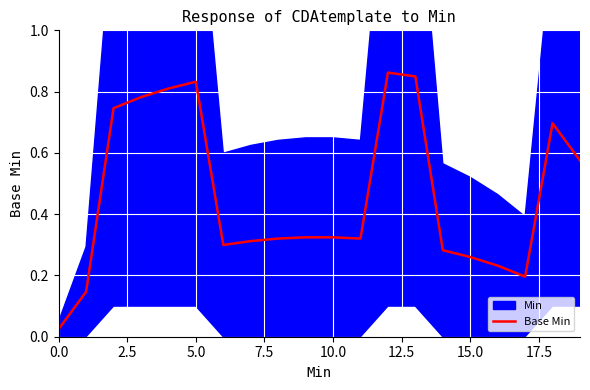

What is the sum of all values?

9.2